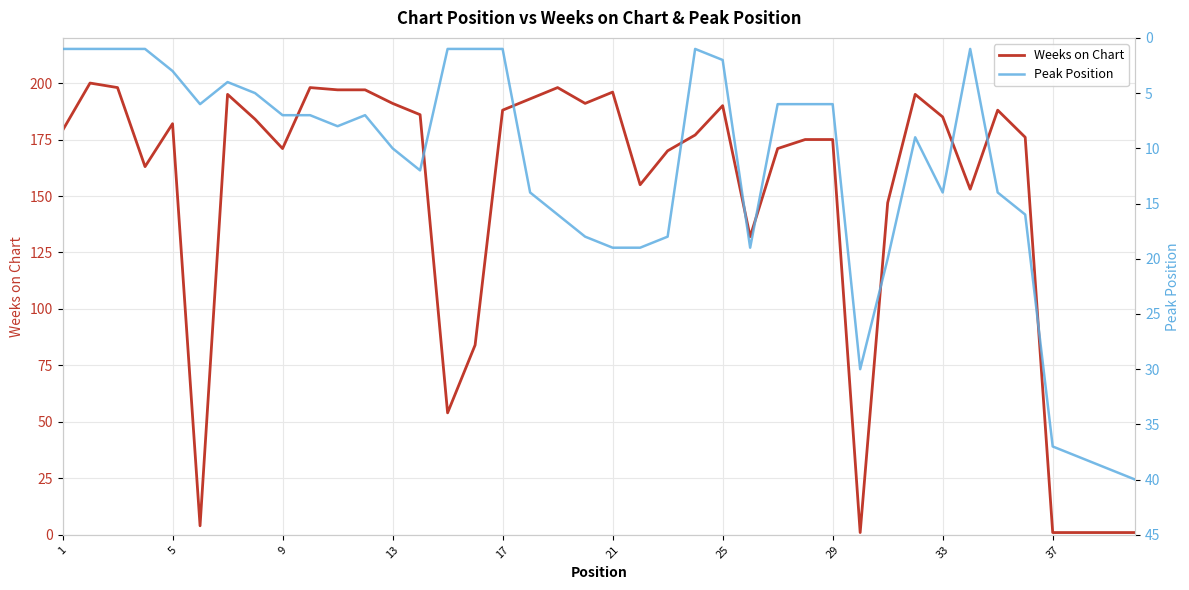

What is the highest value of the Weeks on Chart series?

200